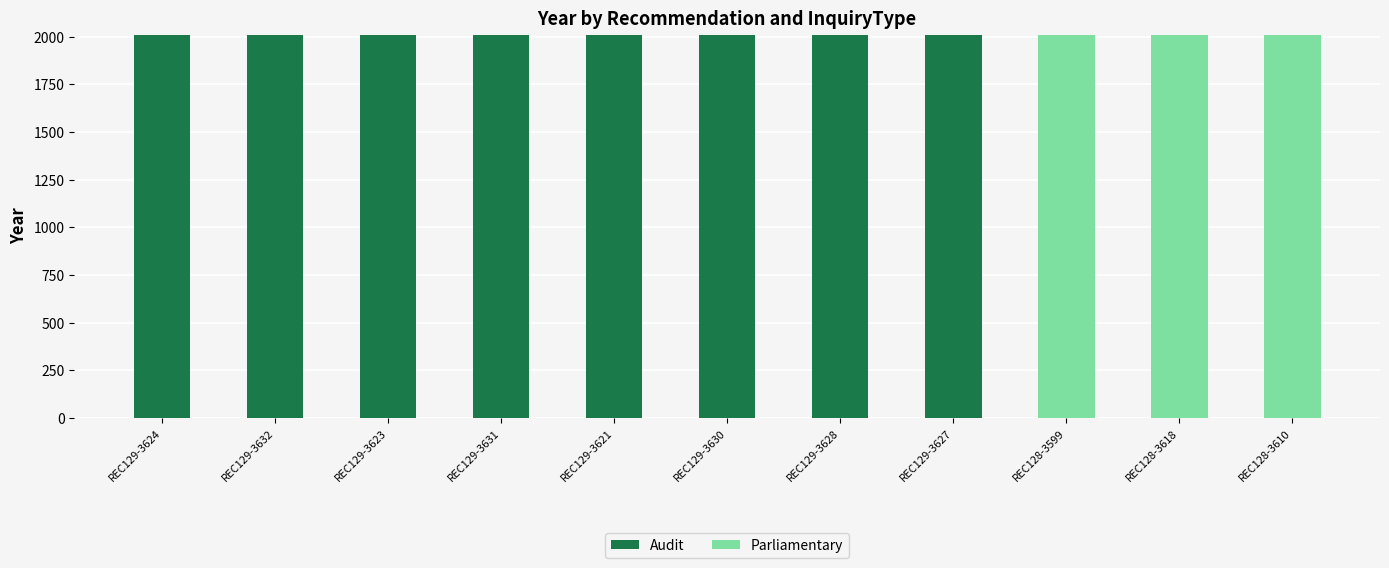

What is the sum of all Audit values?

16048